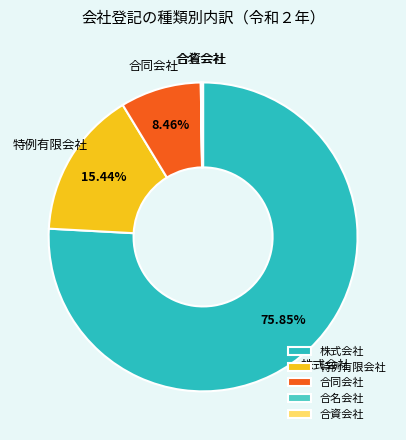

Is there a majority slice in this chart?

Yes